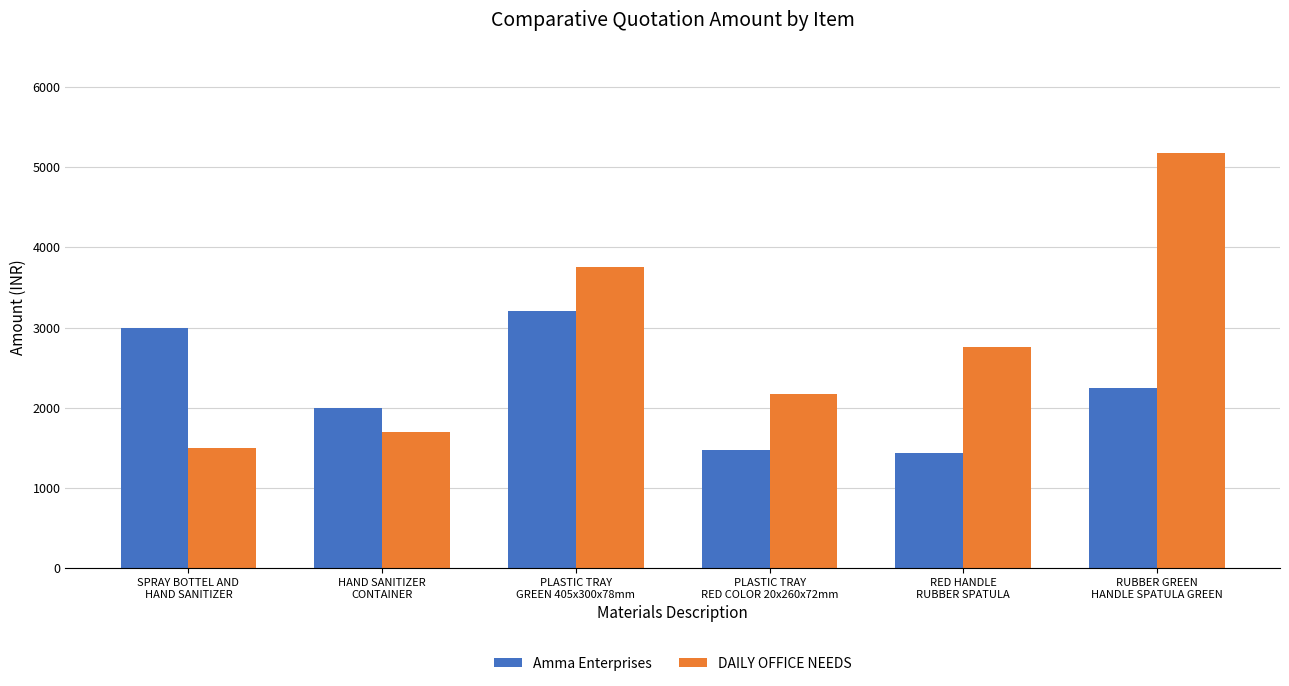

What is the average value of the DAILY OFFICE NEEDS series?

2845